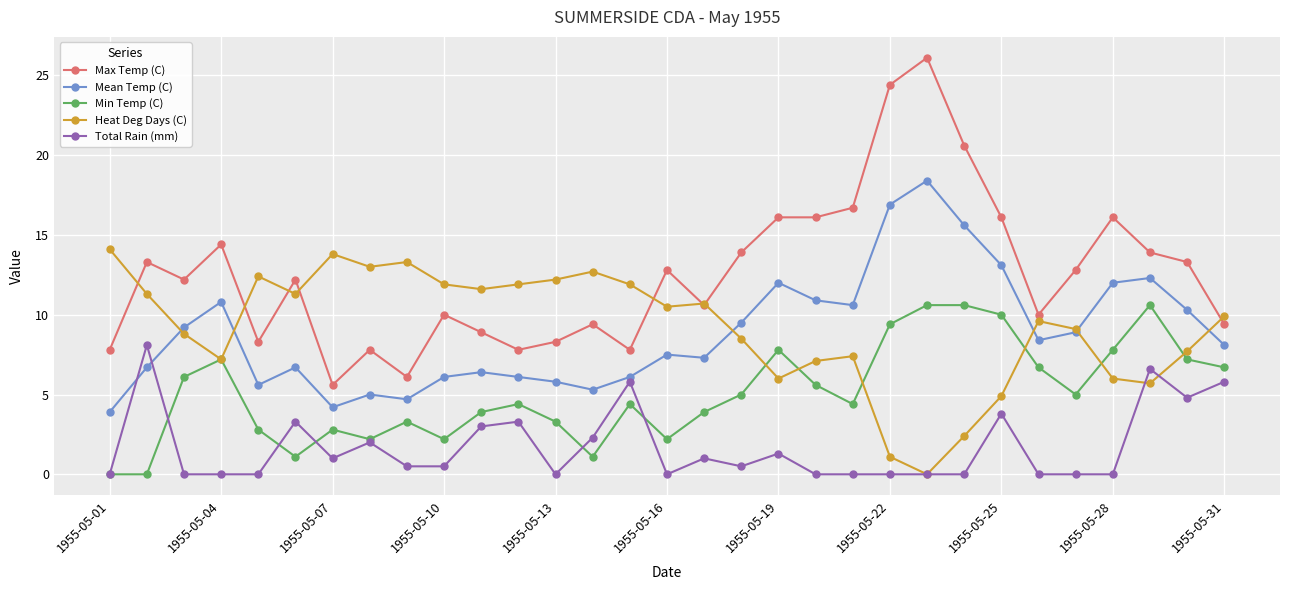

True or false: Min Temp (C) has more than 1 points higher than both neighbors.

True